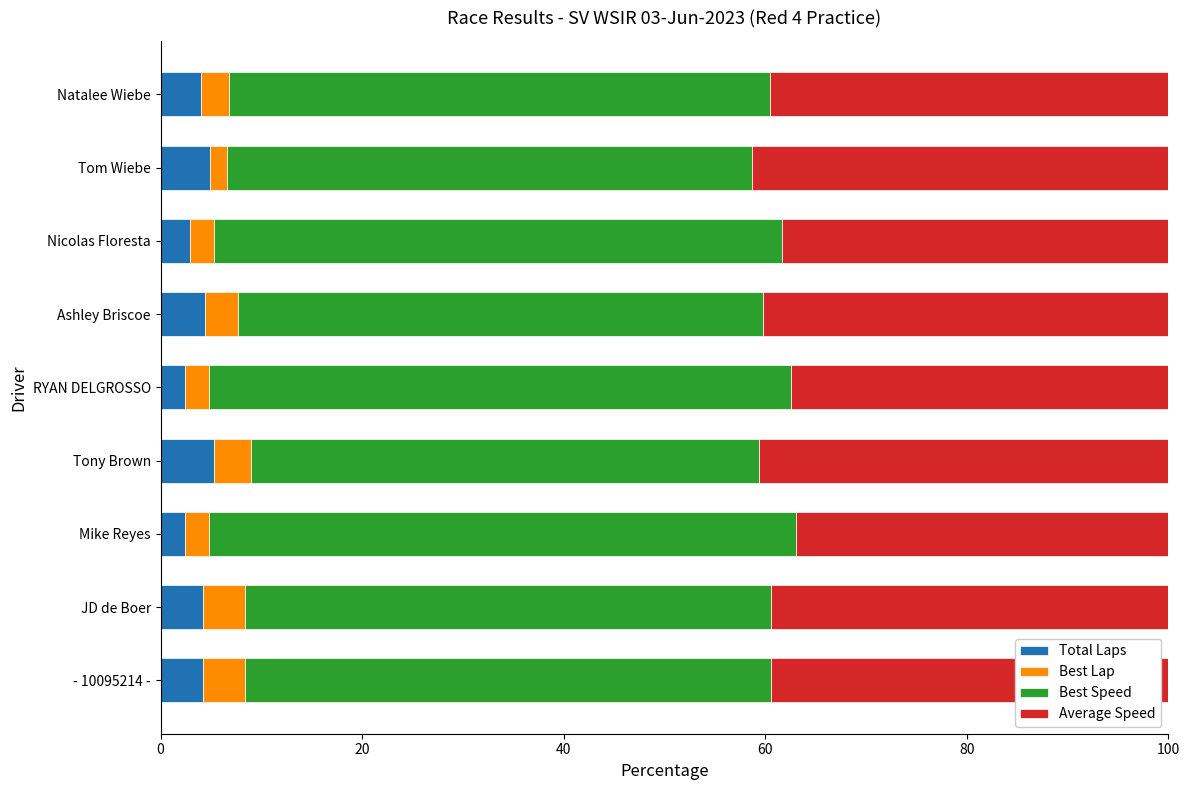

True or false: Total Laps has a value of 4.4 at Ashley Briscoe.

True